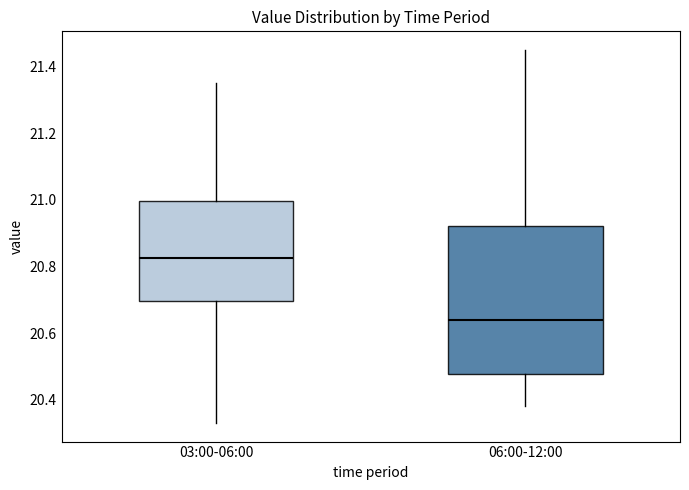

Which box has the highest median line?

03:00-06:00